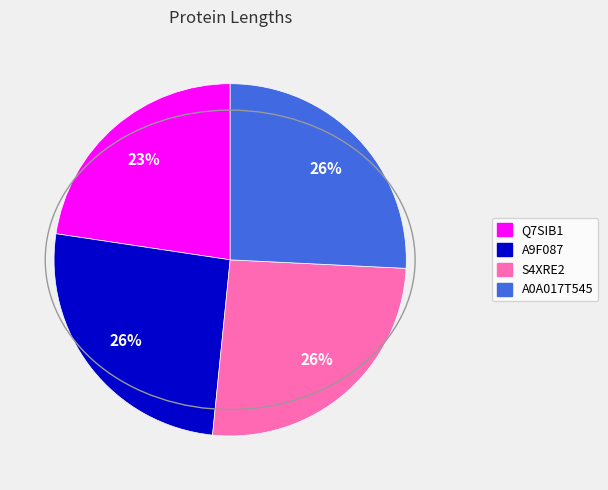

Which slice is the smallest?

Q7SIB1